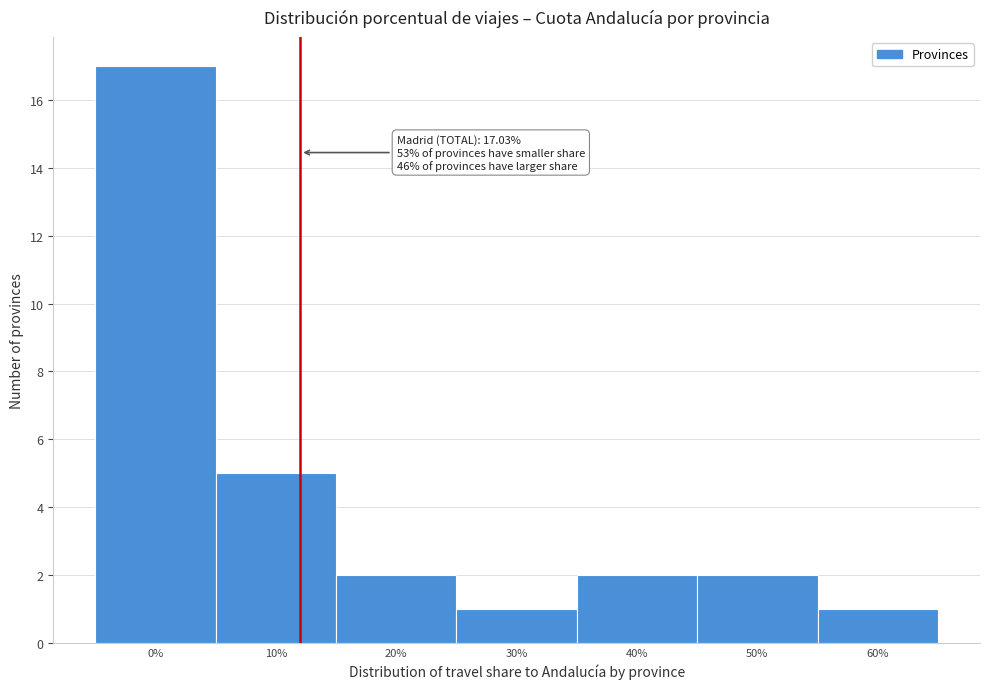

Reading left to right, what are all the values shown in this chart?

17	5	2	1	2	2	1